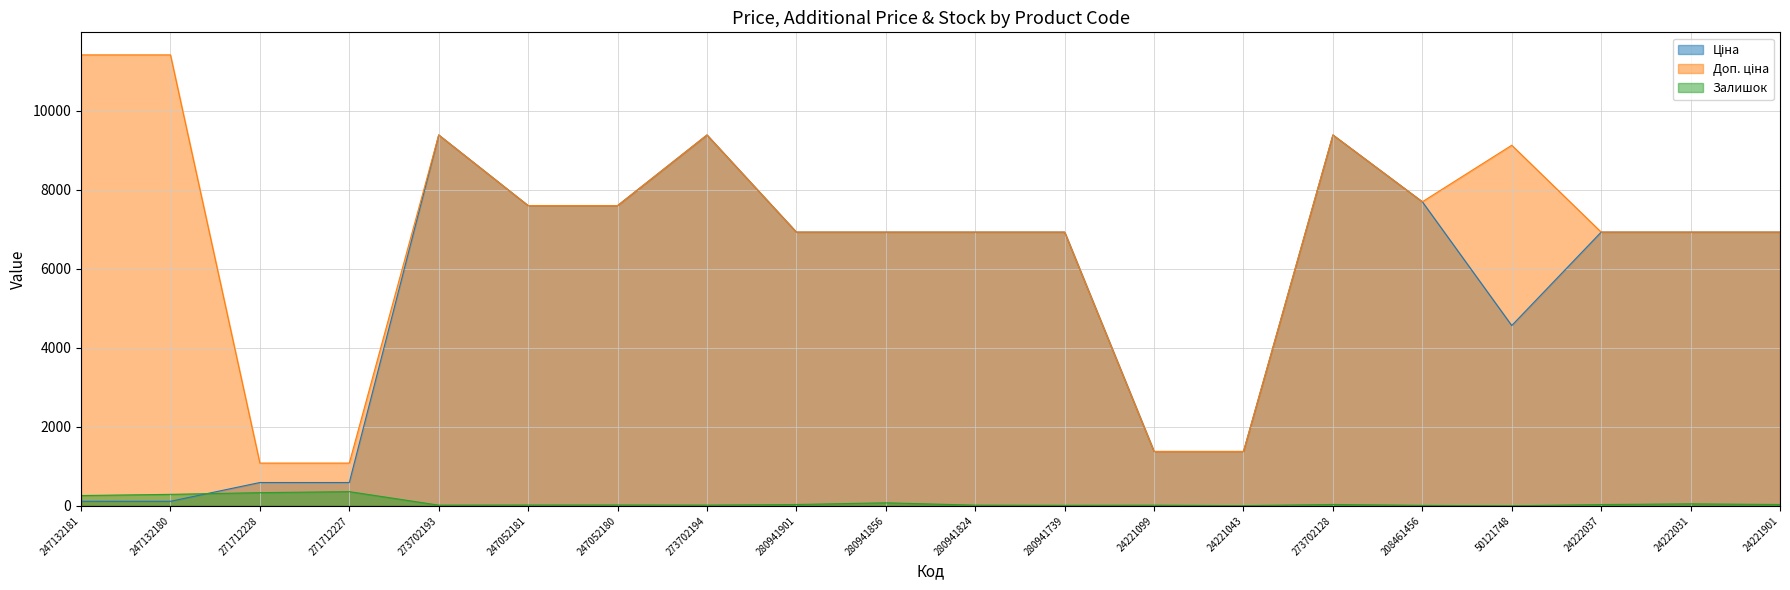

What position from the right is 24222037?

3